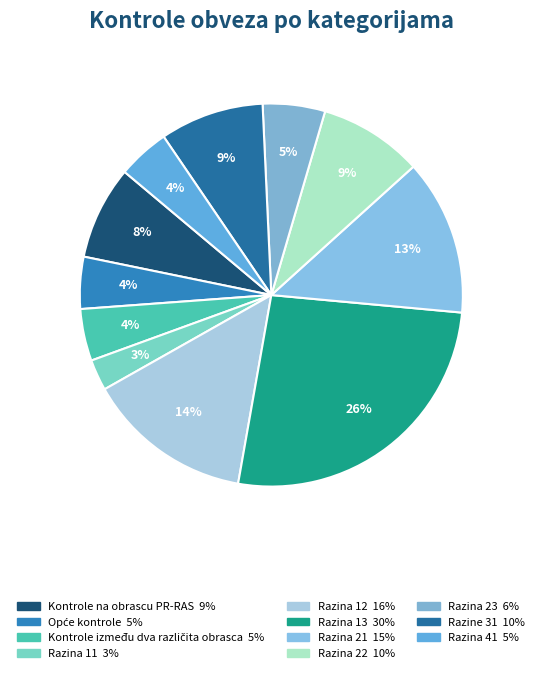

Does any single category account for the majority?

No